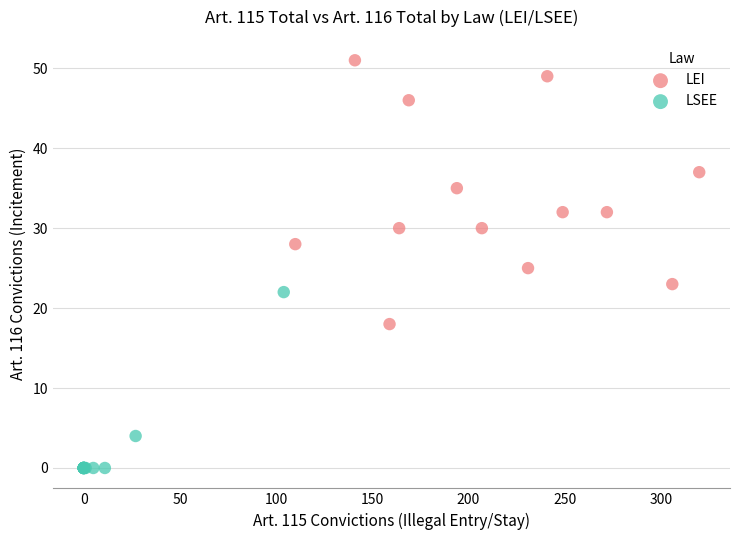

Which series has the largest Y range (max minus min)?

LEI